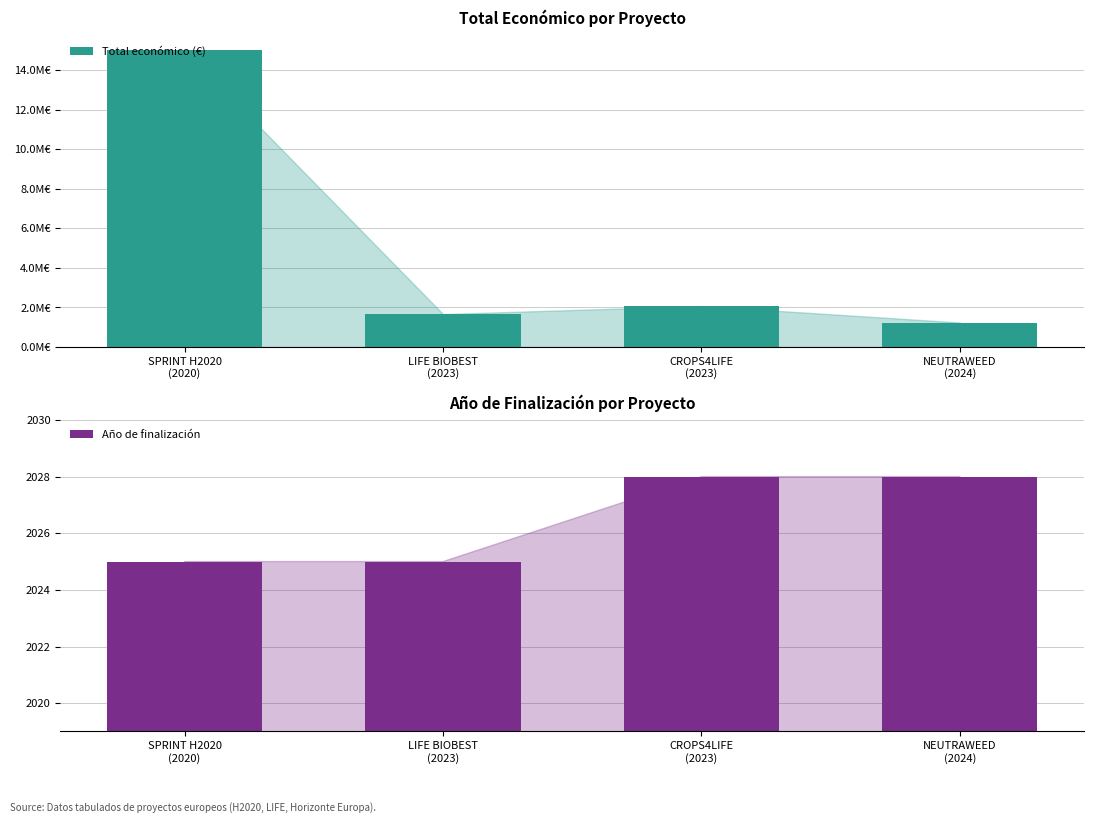

Rank the series at CROPS4LIFE
(2023) from highest to lowest value.

Total económico (€), Año de finalización